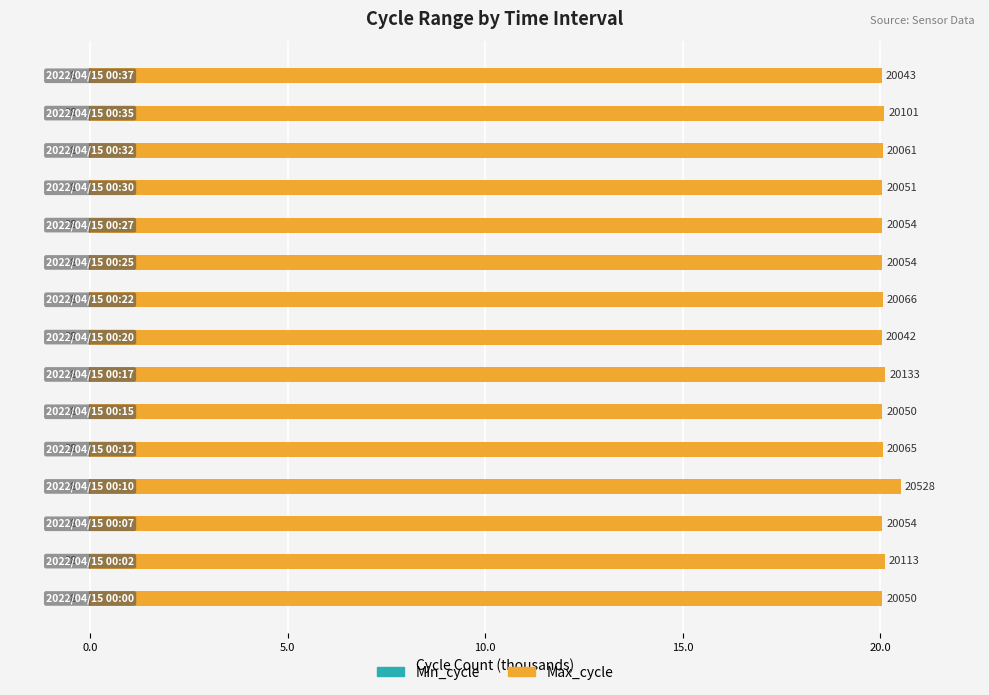

How many groups of bars are there?

15